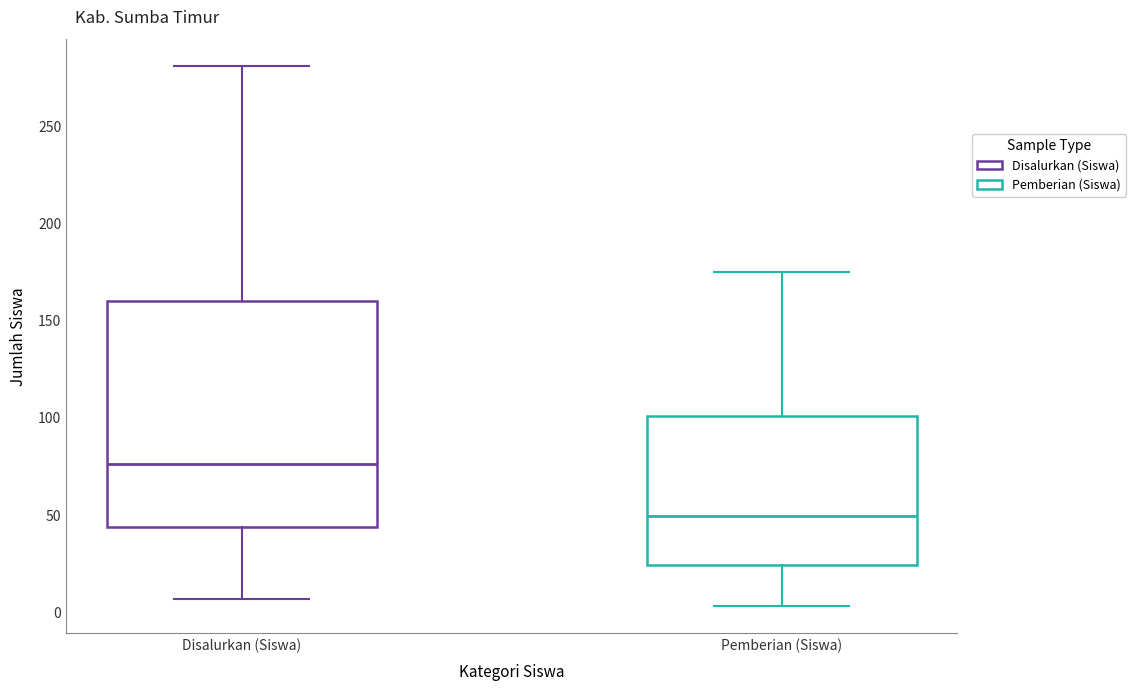

Reading left to right, transcribe this box plot: for each box, give where its median line is, the range the box spans, and where its two whiskers end, as read against the y-axis. The values are not printed on the chart, so give them approximately, as read against the axis.

Disalurkan (Siswa): median 75, box 45 to 160, whiskers 5 to 280
Pemberian (Siswa): median 50, box 25 to 100, whiskers 5 to 175